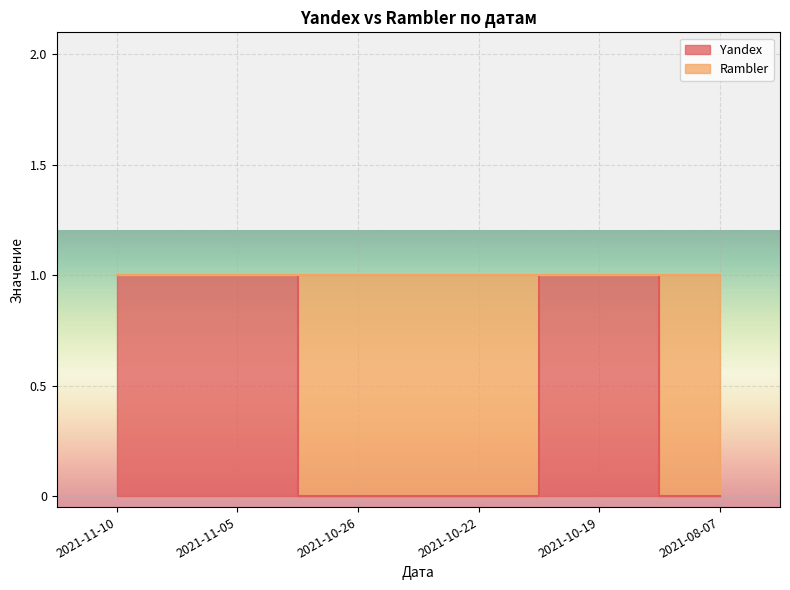

True or false: the data has more than 2 interior local peaks.

False